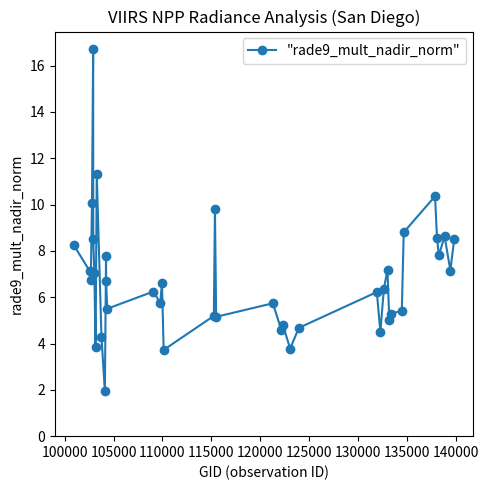

True or false: the data has more than 2 interior local peaks.

True